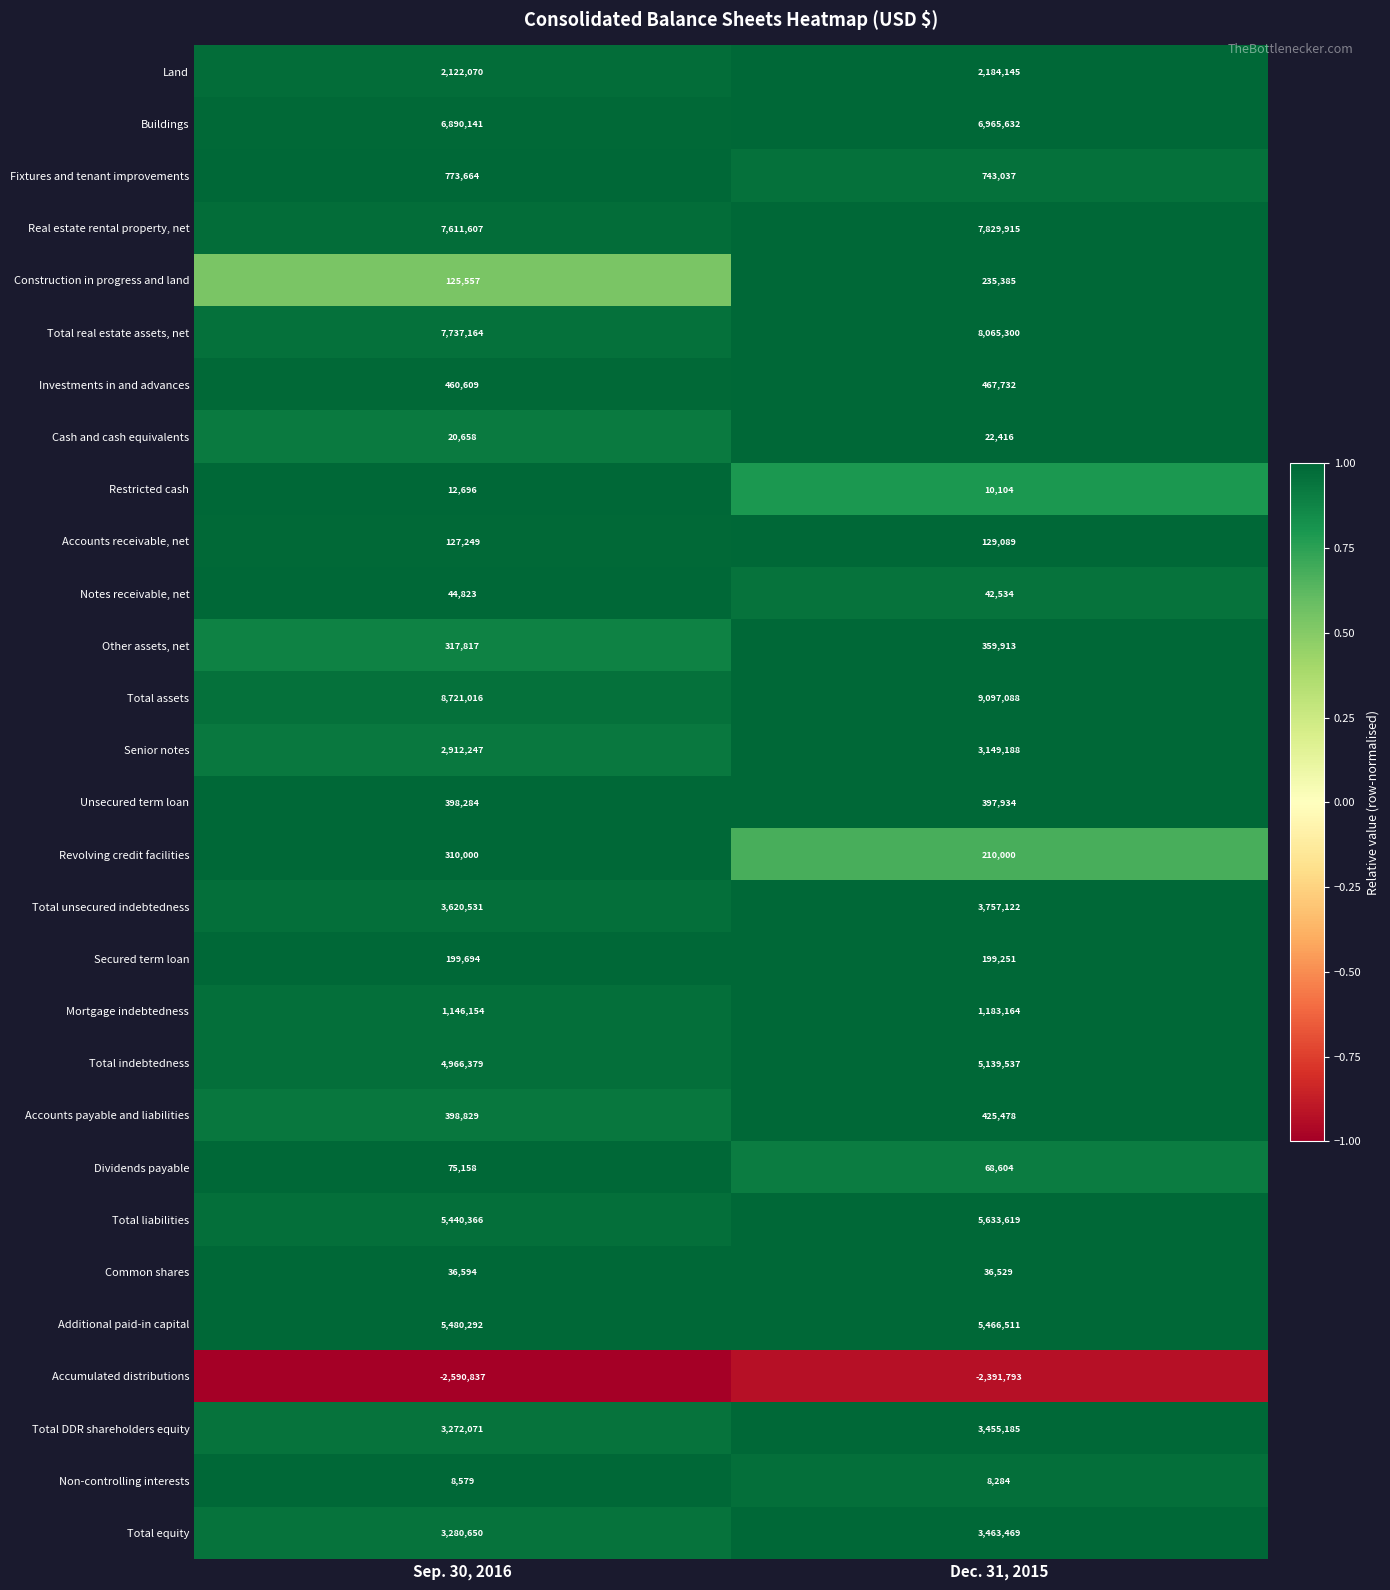

What is the difference between the highest and lowest values at Sep. 30, 2016?

11311853